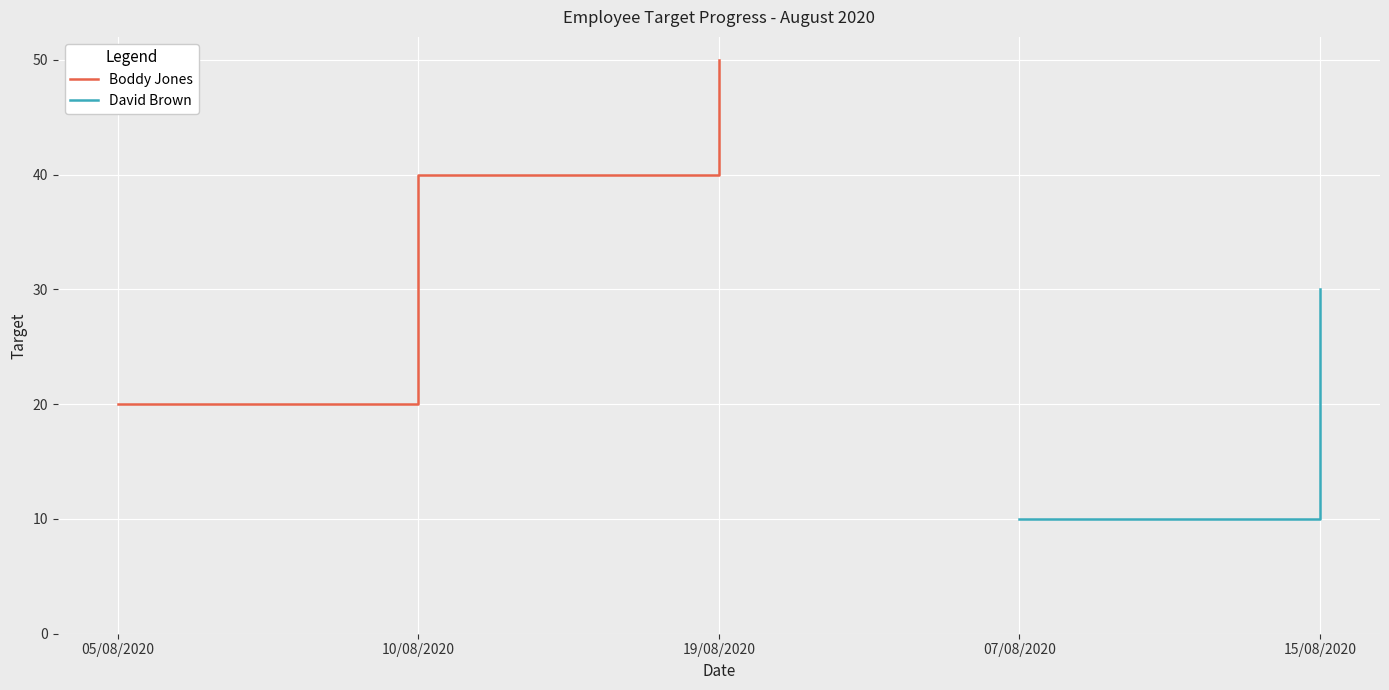

Rank the categories by value from highest to lowest.

19/08/2020, 10/08/2020, 05/08/2020